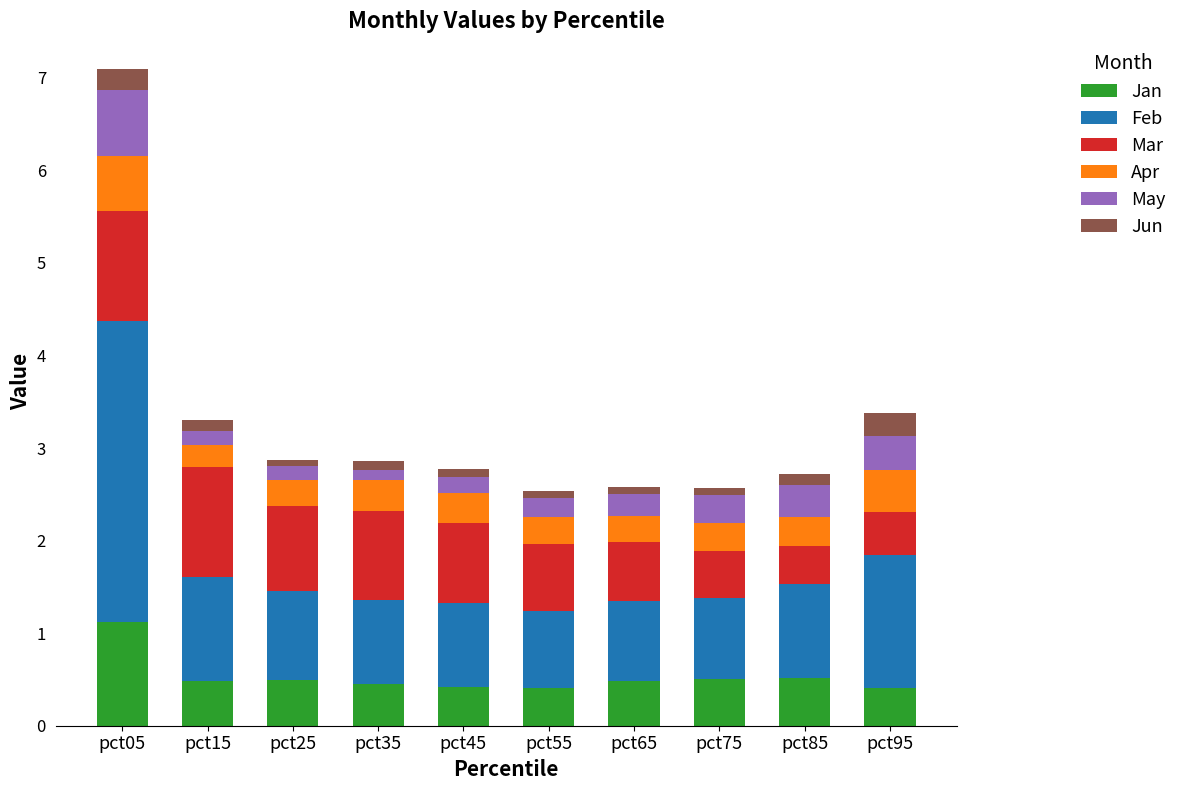

The Jan series shows 0.5 at pct65. True or false?

True